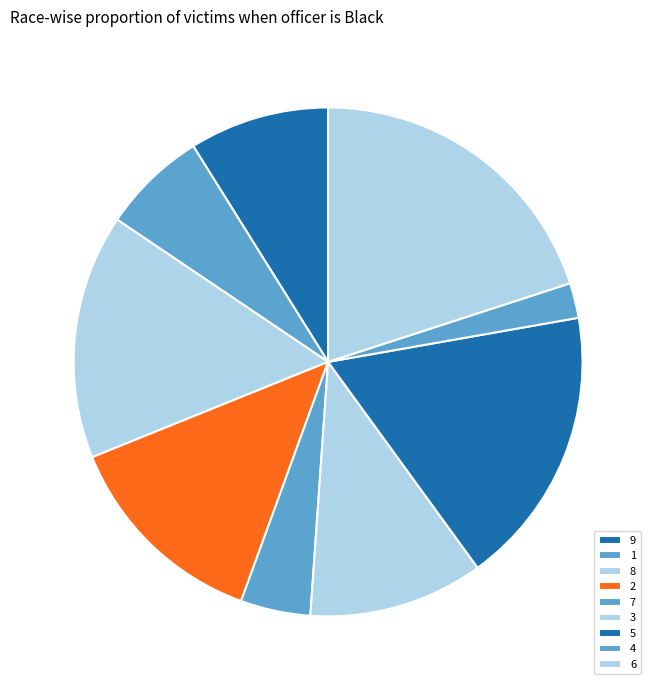

Is there any slice that represents more than half of the pie?

No